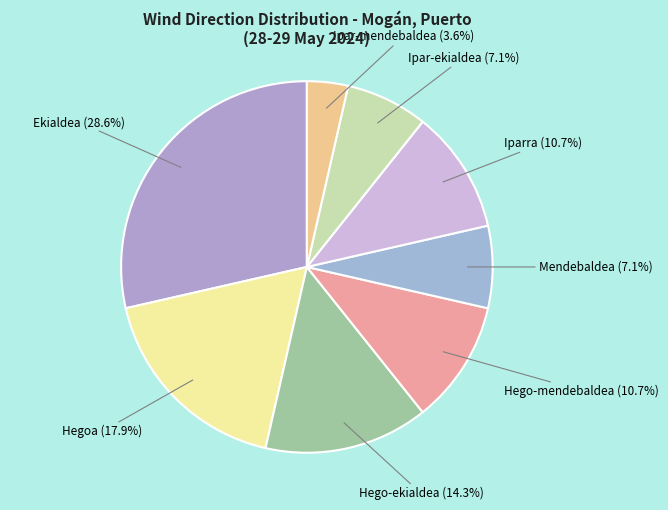

Approximately how many times larger is the value at Hego-ekialdea compared to Iparra?

1.3